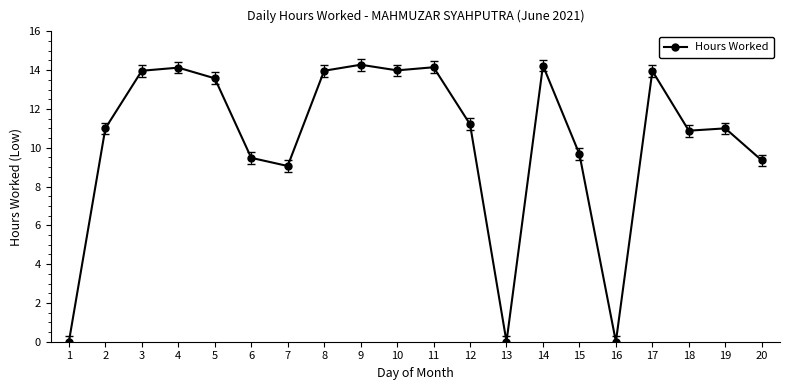

What is the difference between the second highest and second lowest values?

14.2